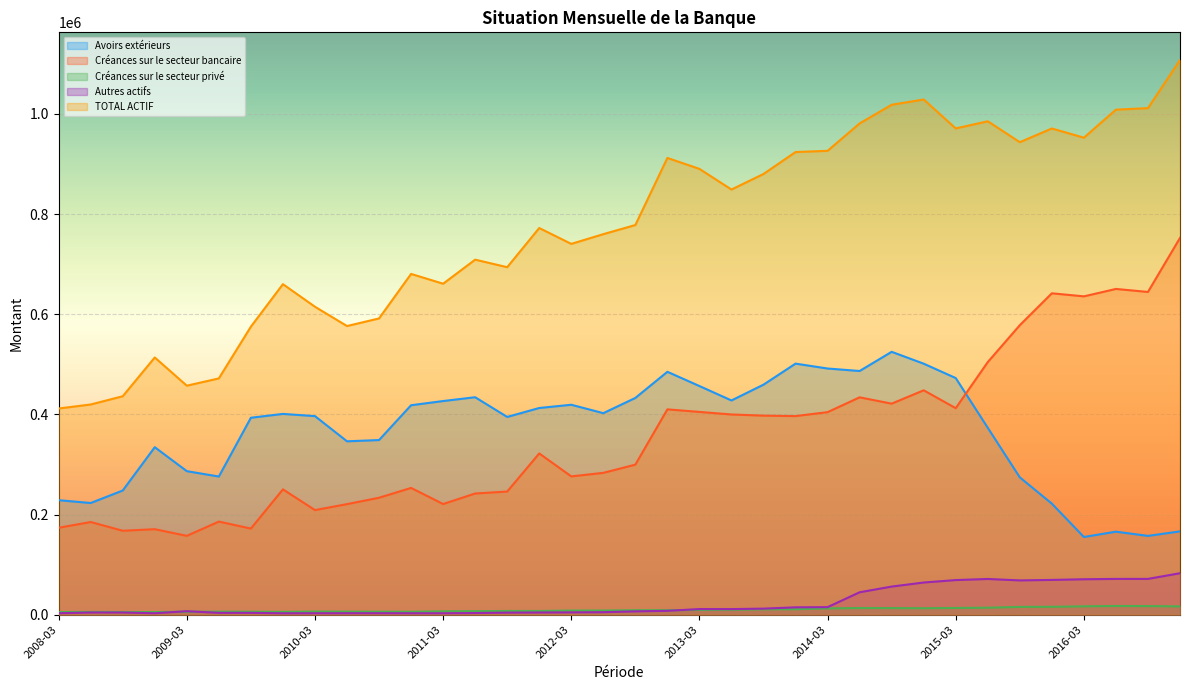

True or false: TOTAL ACTIF and Créances sur le secteur privé cross at least once.

False